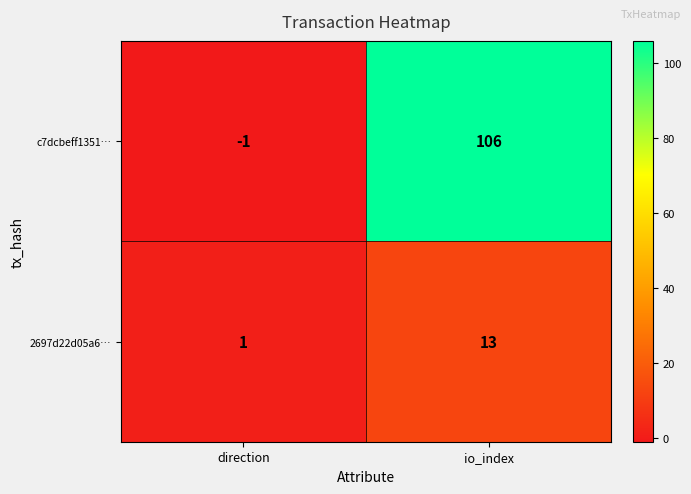

Reading left to right, list all the values displayed in this chart.

c7dcbeff1351…: direction=-1	io_index=106
2697d22d05a6…: direction=1	io_index=13